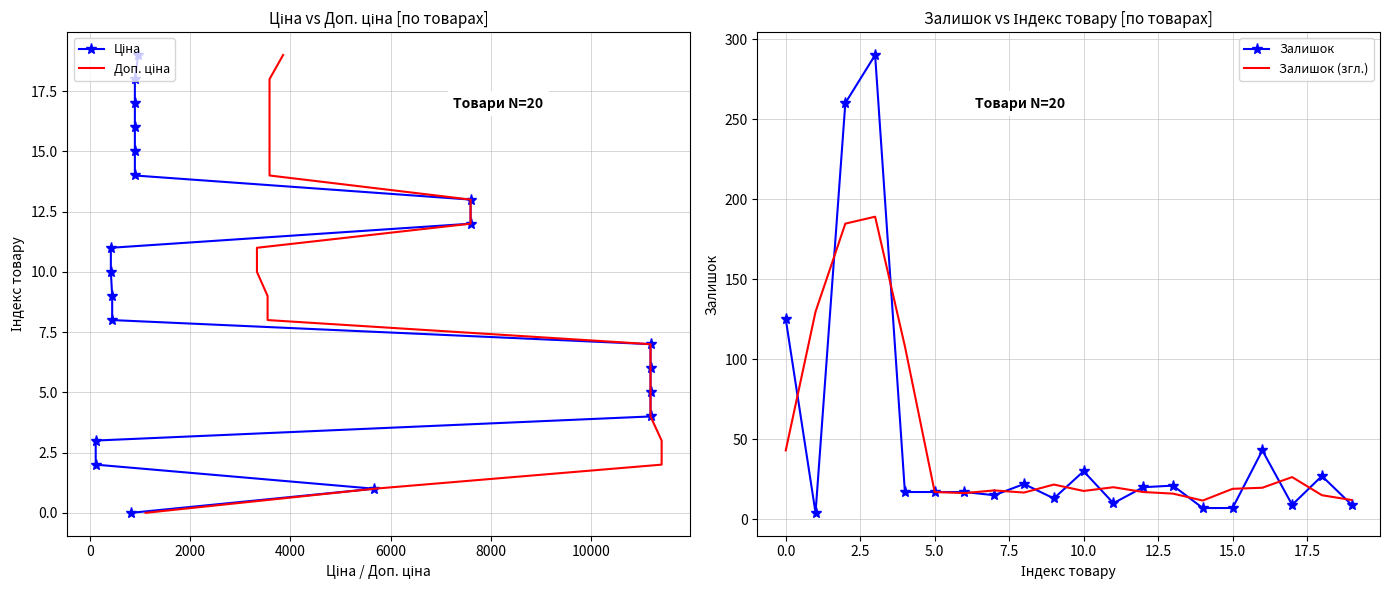

Count the number of data series in this chart.

4